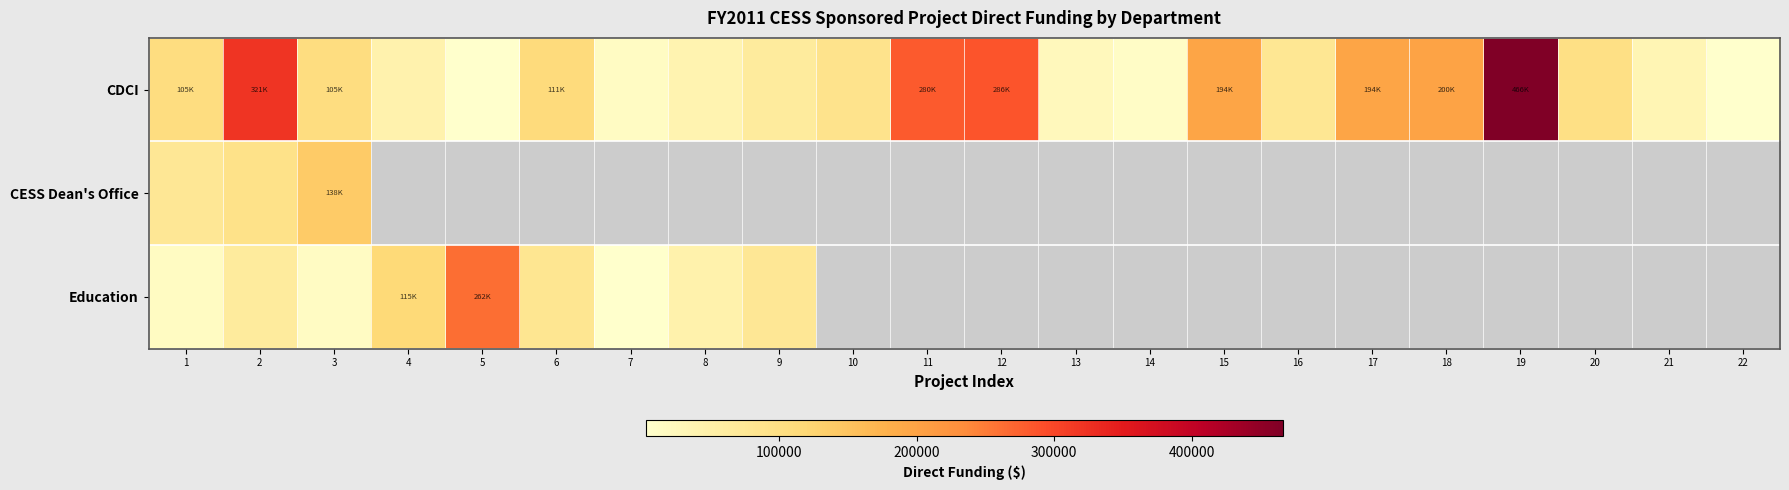

Which category has the highest value in the Education series?

5